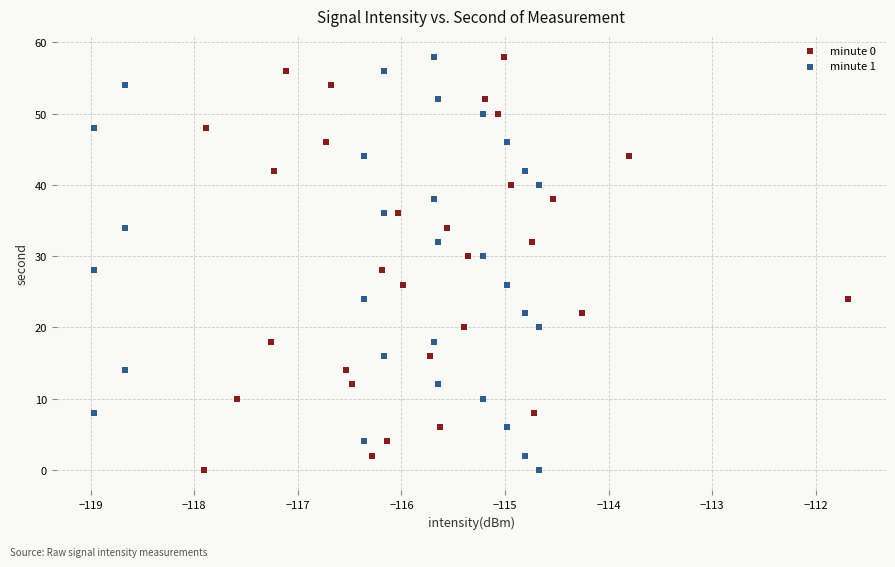

What are all the series names shown in the legend?

minute 0, minute 1